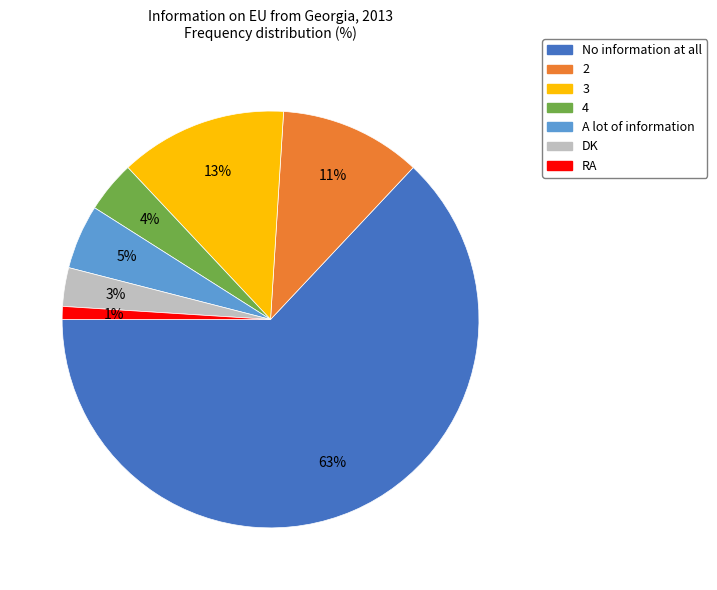

True or false: RA accounts for 1% of the total.

True